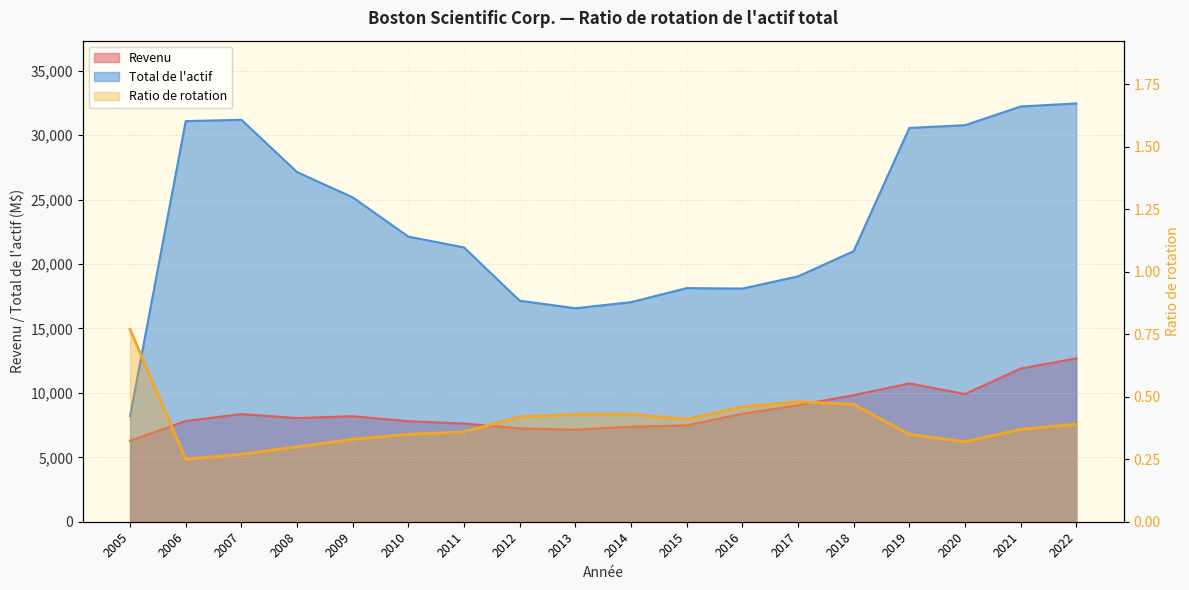

Which series has the largest total across all categories?

Total de l'actif